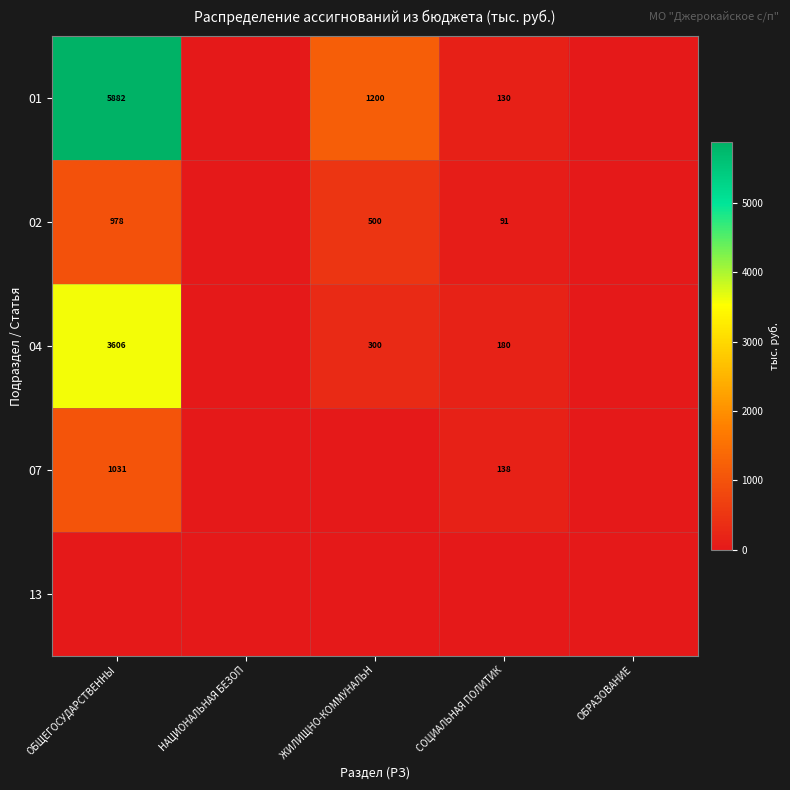

Which has a higher value, НАЦИОНАЛЬНАЯ БЕЗОП or ЖИЛИЩНО-КОММУНАЛЬН?

ЖИЛИЩНО-КОММУНАЛЬН